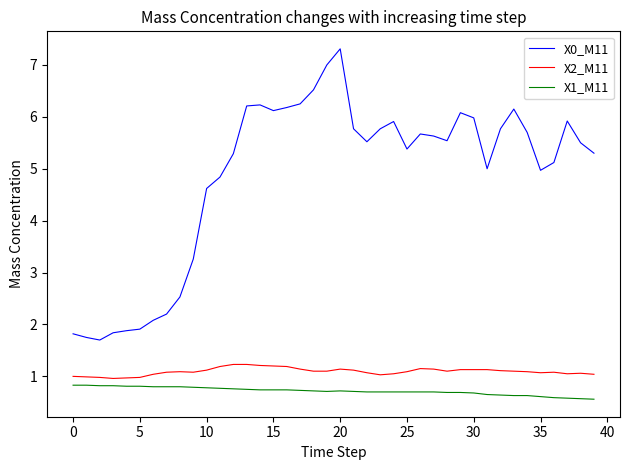

What is the maximum value for X2_M11?

1.2